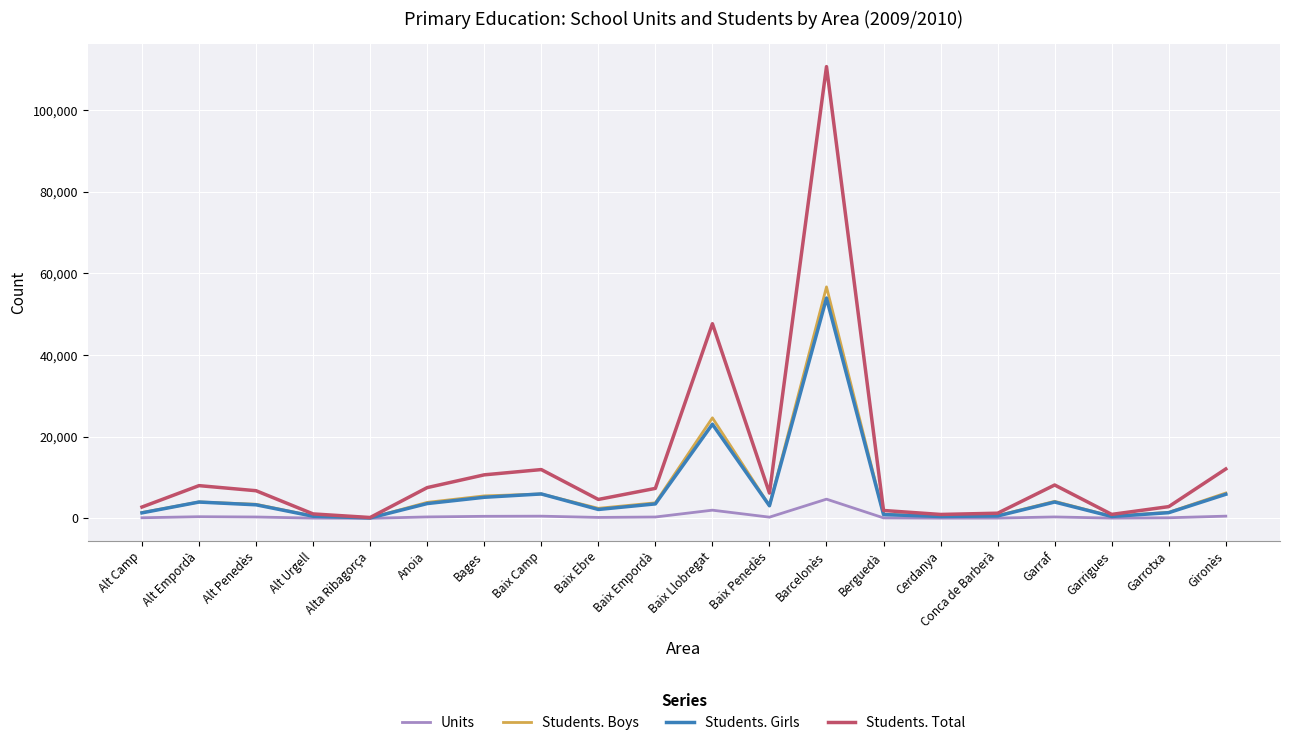

At which label is Students. Girls closest to 27033?

Baix Llobregat